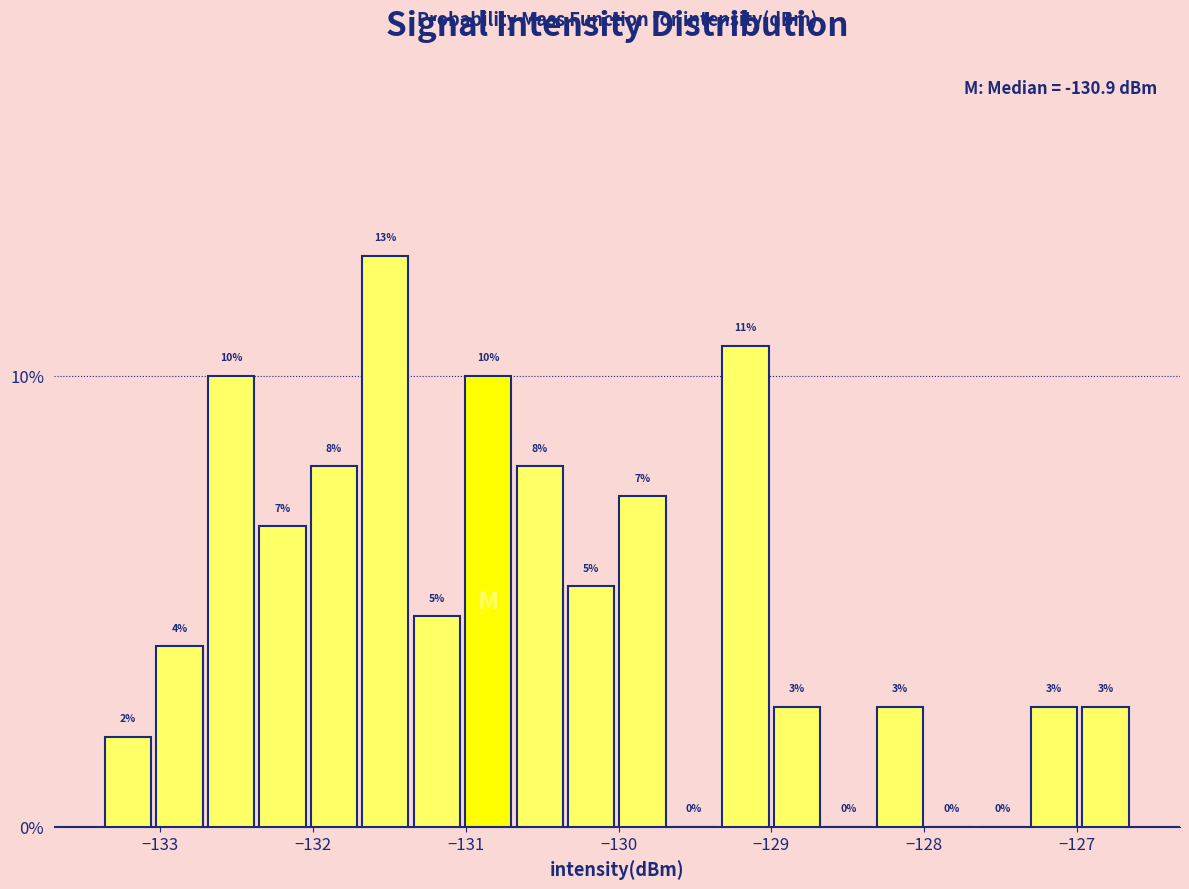

Around what value on the x-axis is the tallest bar? Give the approximate position of its centre, as read against the axis.

-131.5